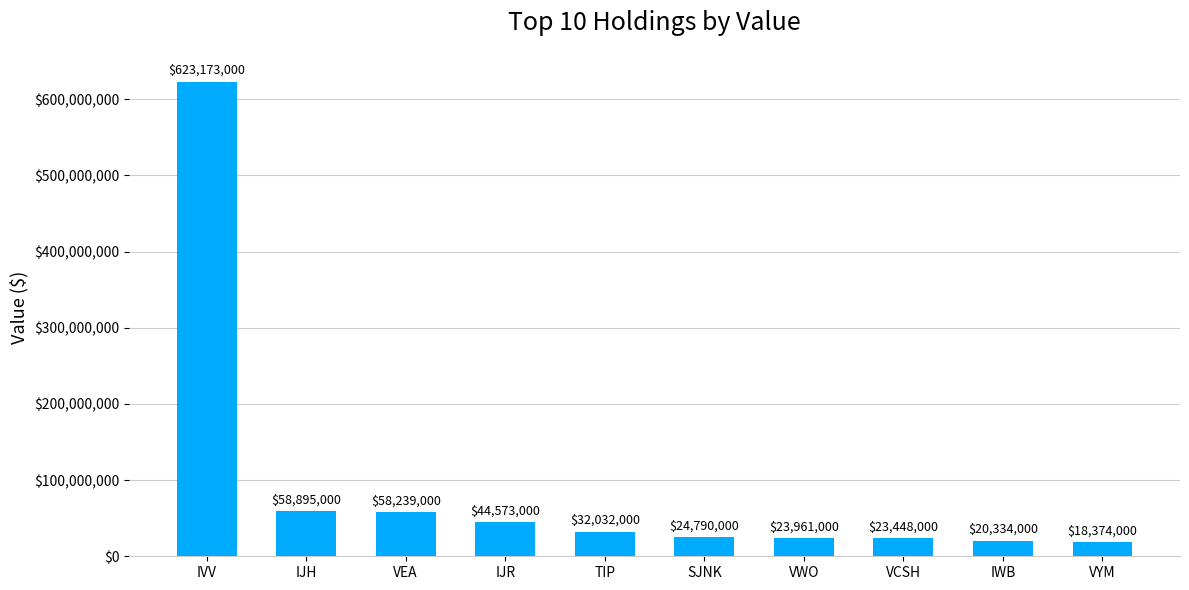

What is the label of the 5th bar from the left?

TIP